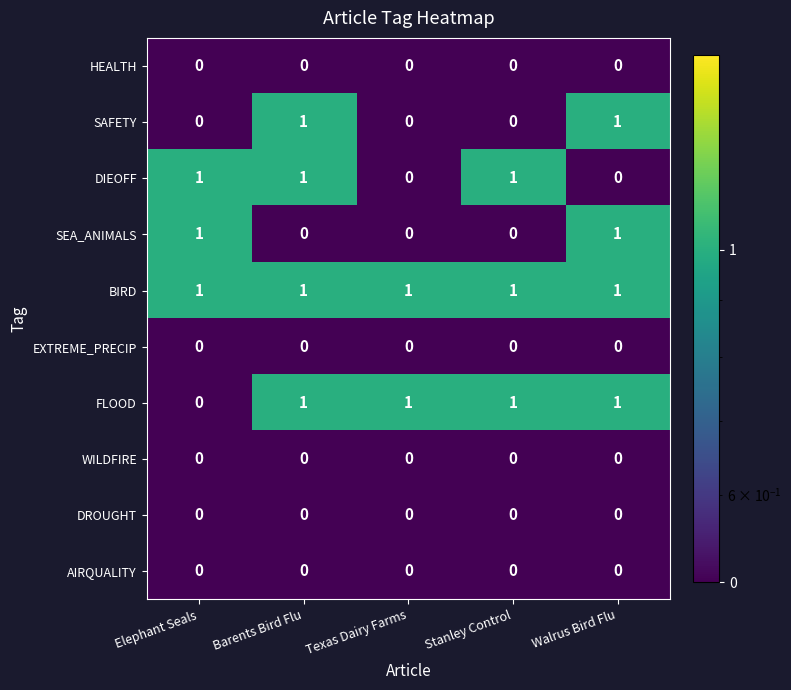

Is it true that EXTREME_PRECIP equals 0 at Stanley Control?

True